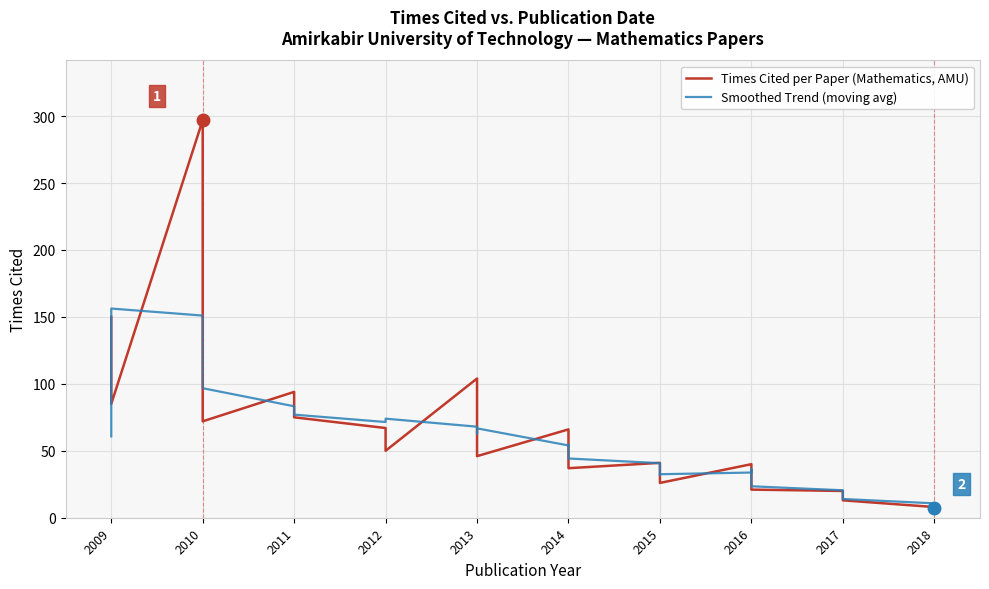

List the series in order of their overall mean, highest first.

Times Cited per Paper (Mathematics, AMU), Smoothed Trend (moving avg)